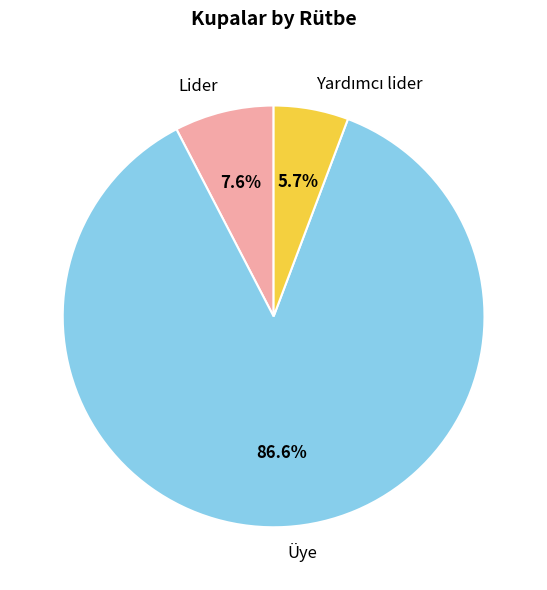

What is the largest slice in the pie chart?

Üye